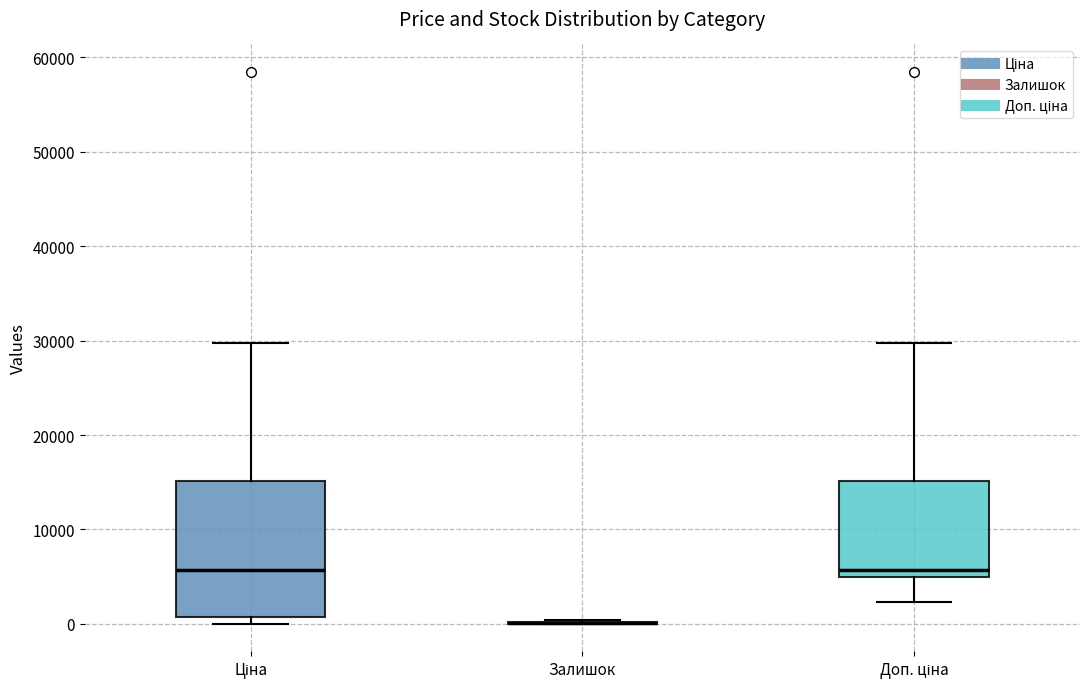

Reading left to right, transcribe this box plot: for each box, give where its median line is, the range the box spans, and where its two whiskers end, as read against the y-axis. The values are not printed on the chart, so give them approximately, as read against the axis.

Ціна: median 6000, box 1000 to 15000, whiskers 0 to 30000
Залишок: box collapsed to a line at 0, whiskers 0 to 0
Доп. ціна: median 6000, box 5000 to 15000, whiskers 2000 to 30000